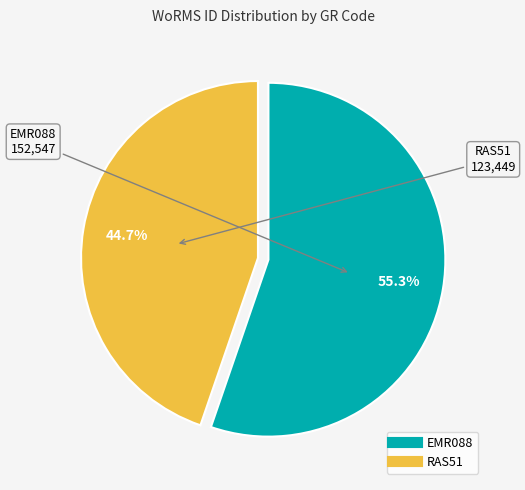

Count the number of slices in the pie.

2